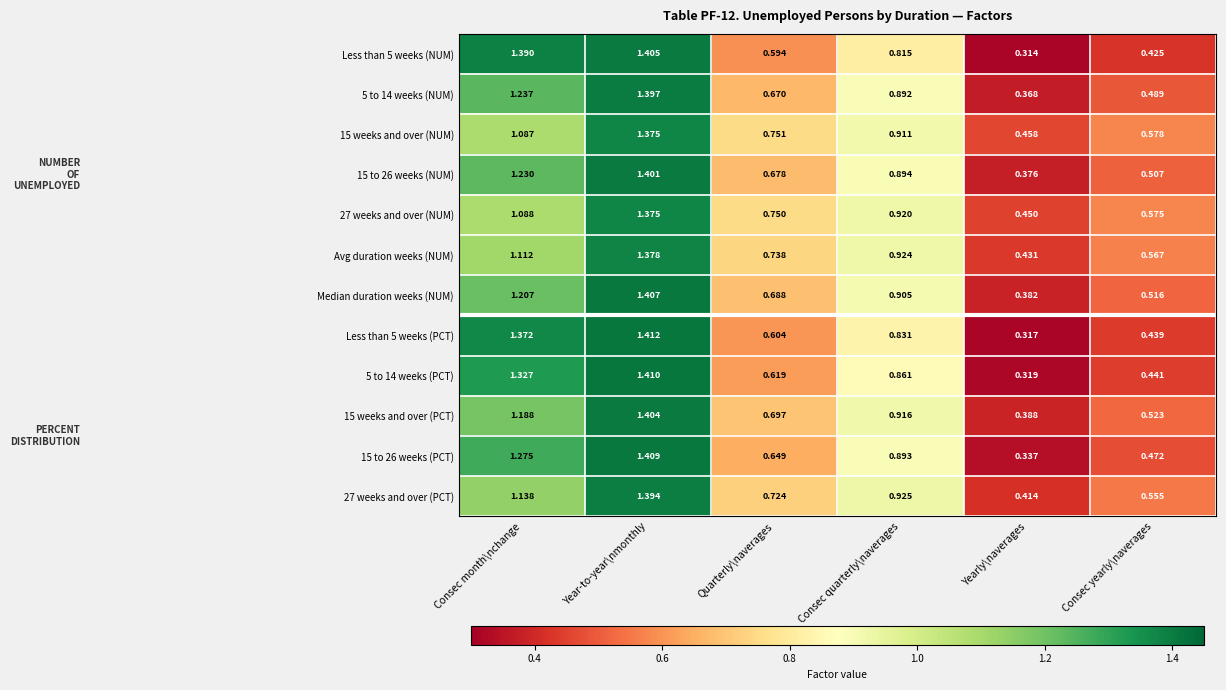

Where is 5 to 14 weeks (NUM) nearest to the value 0?

Yearly\naverages